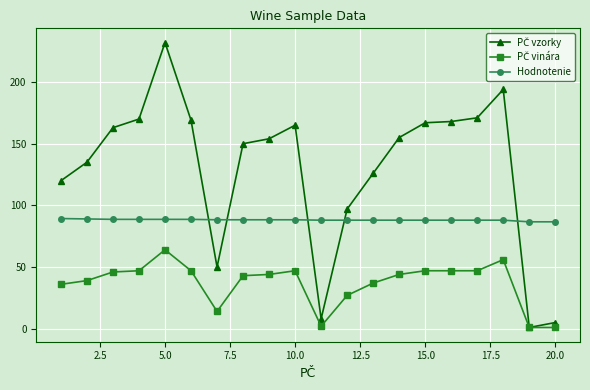

What is the greatest value displayed?

232.0